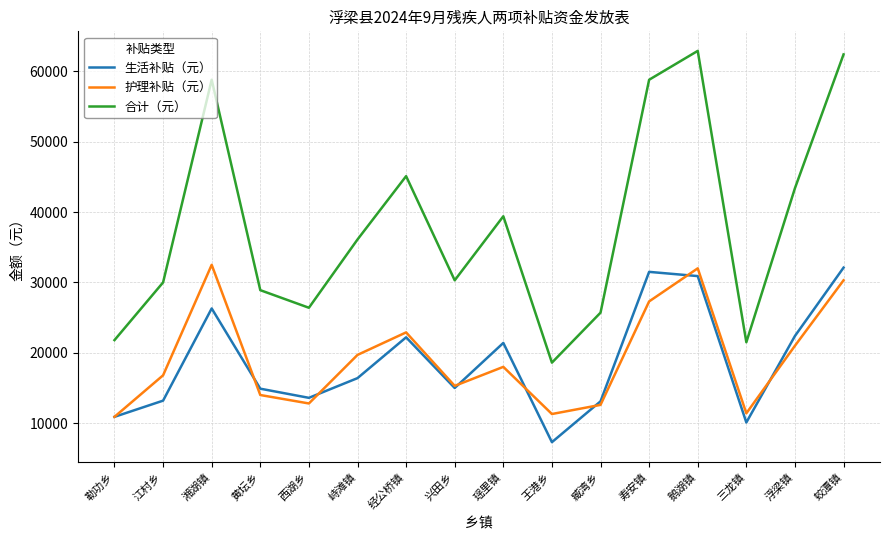

The value of 护理补贴（元） at 兴田乡 is 21563. True or false?

False